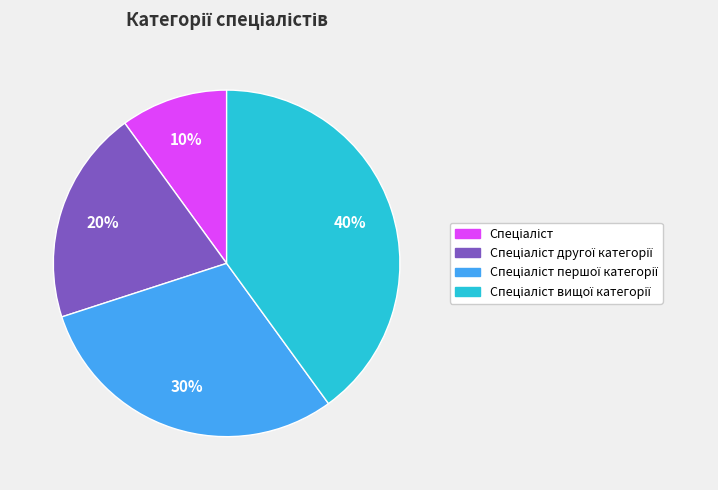

To the nearest percent, what is the average slice percentage?

25%